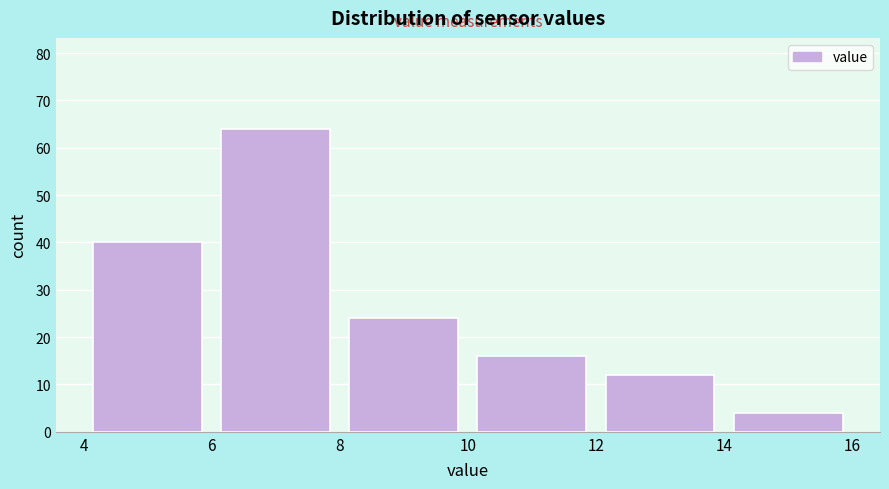

Over which range of the x-axis is the bar tallest?

6 to 8